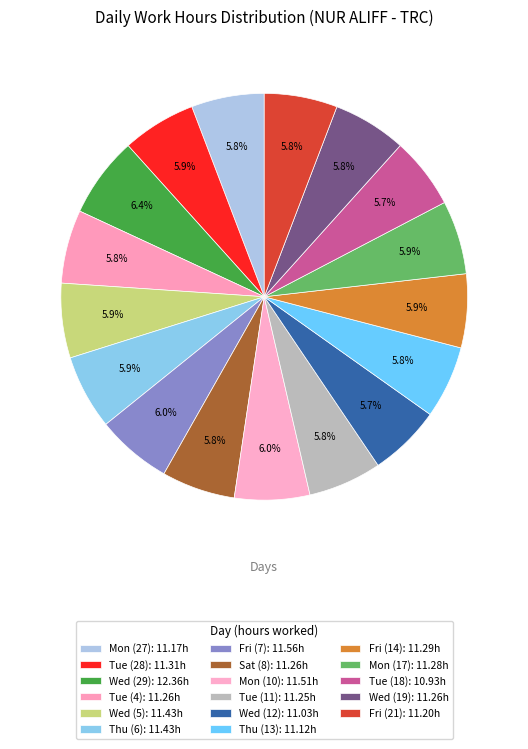

How many slices are in this pie chart?

17